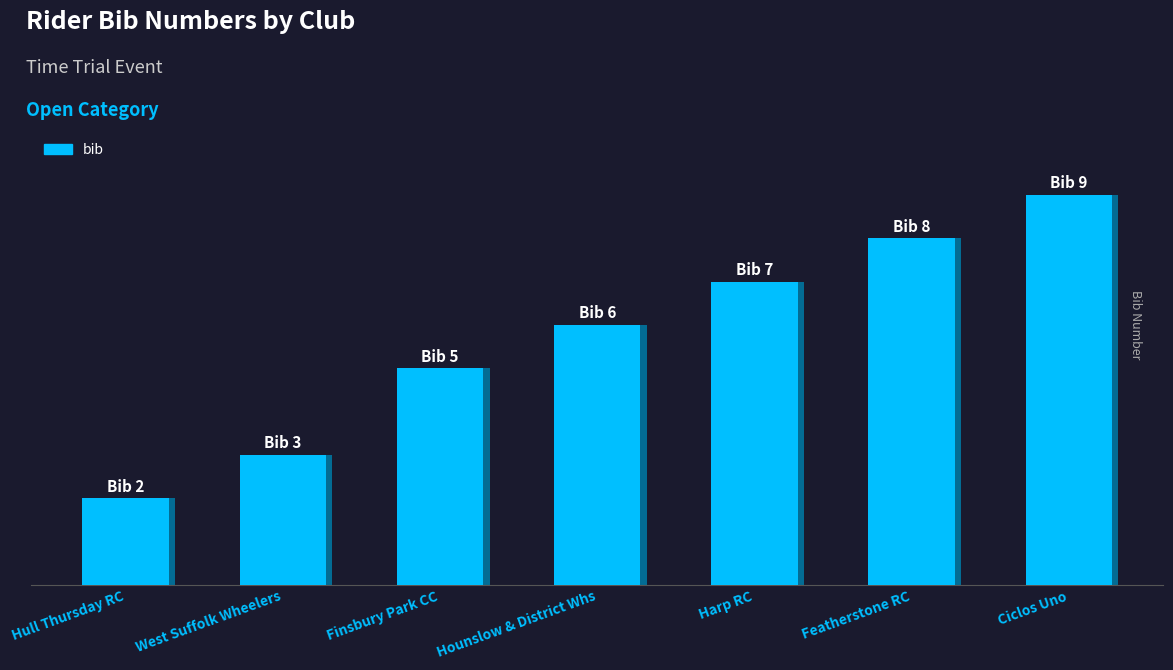

Reading left to right, transcribe all the data shown in this chart.

Hull Thursday RC=2	West Suffolk Wheelers=3	Finsbury Park CC=5	Hounslow & District Whs=6	Harp RC=7	Featherstone RC=8	Ciclos Uno=9